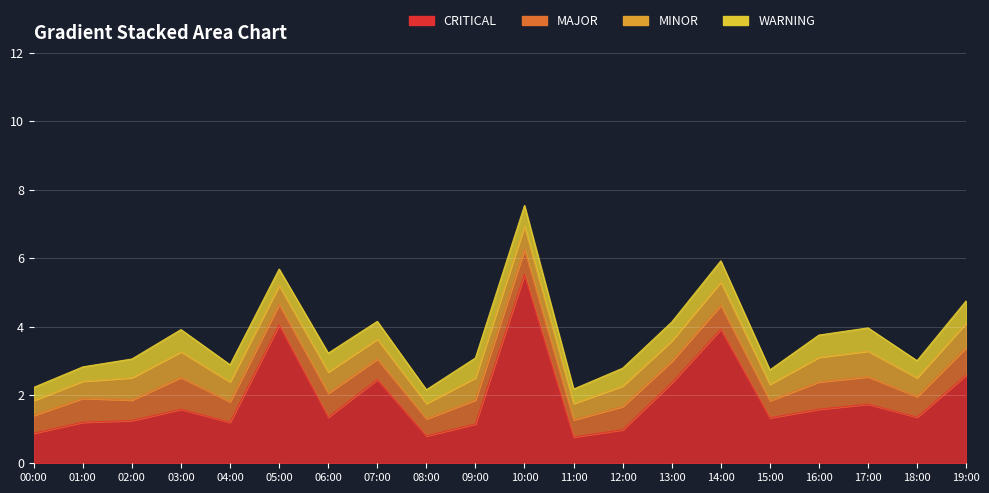

What is the sum of the MINOR values at 01:00 and 16:00?

1.2